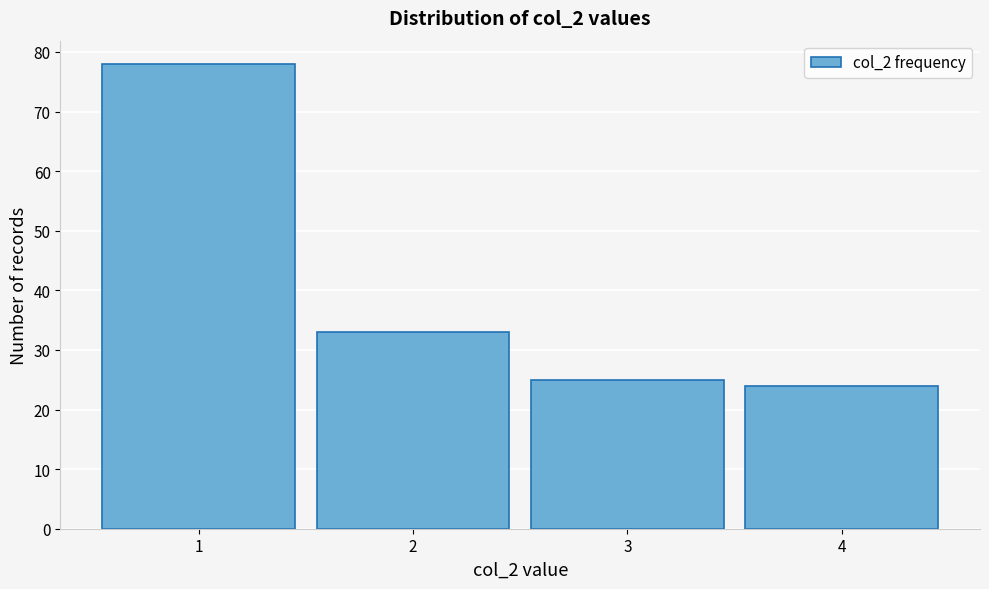

Reading left to right, transcribe this chart: for each bar, give the range it covers on the x-axis and its height. The values are not printed on the chart, so give them approximately, as read against the axis.

0.5 to 1.5: 78
1.5 to 2.5: 33
2.5 to 3.5: 25
3.5 to 4.5: 24